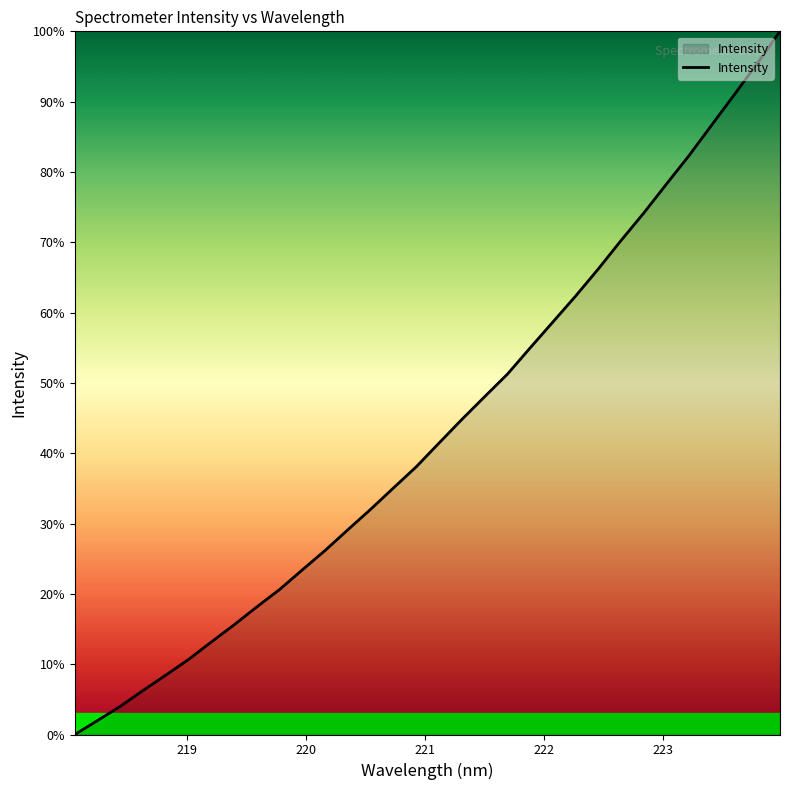

What is the greatest value displayed?

100.0